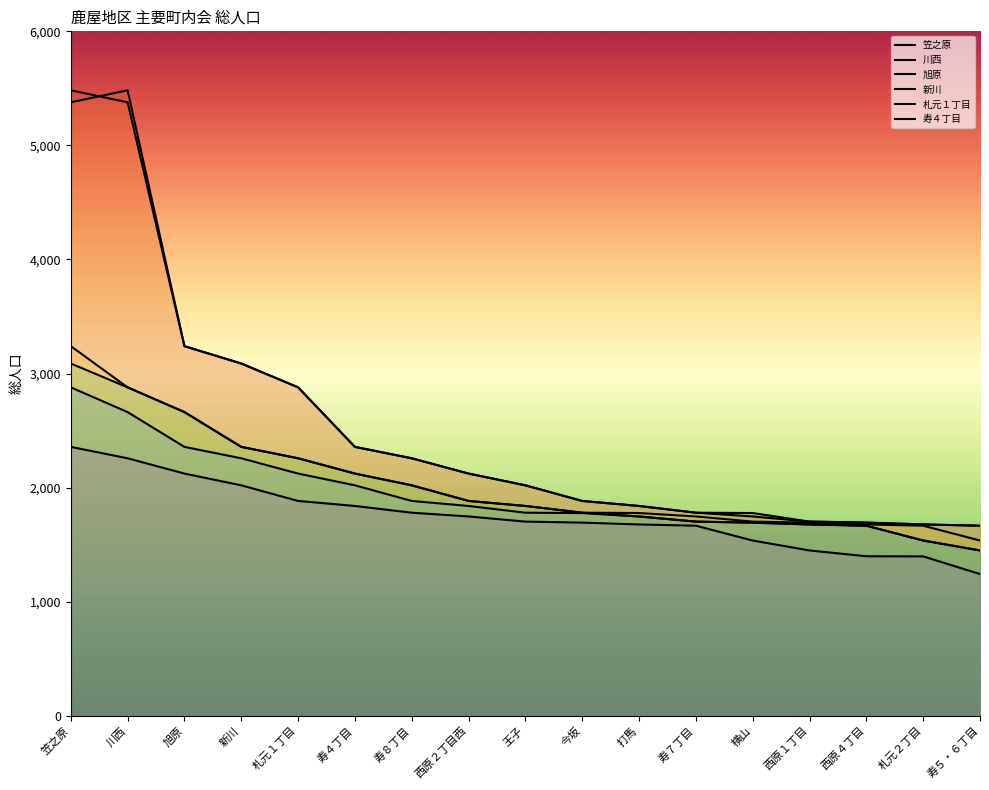

What is the difference between the 旭原 values at 西原２丁目西 and 笠之原?

1357